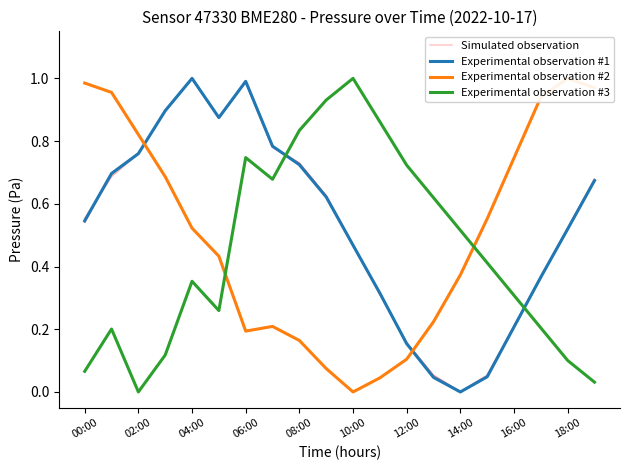

What is the value of the Experimental observation #3 point at the 14th from the left?

0.6